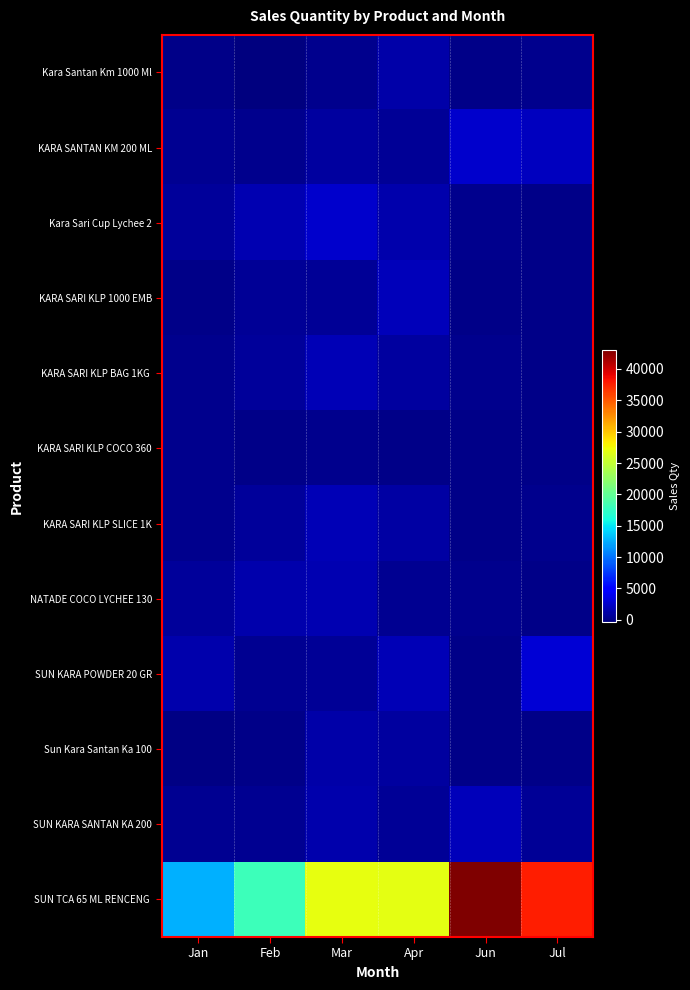

What is the greatest value displayed?

43047